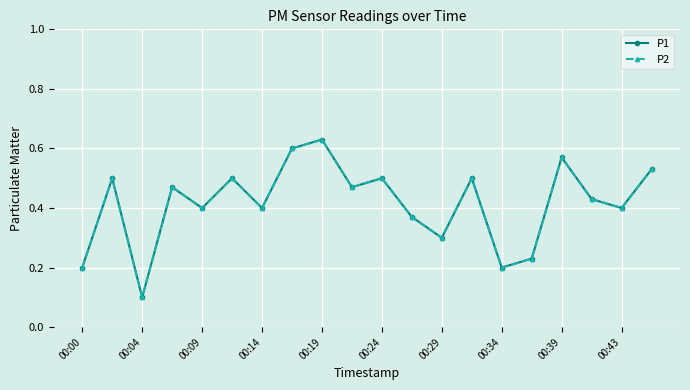

True or false: P1 and P2 intersect in this chart.

False